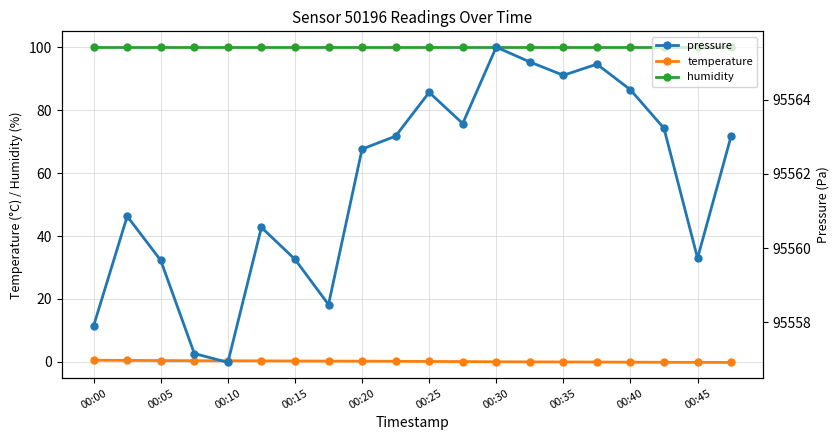

Is it true that humidity equals 100.0 at 13?

True